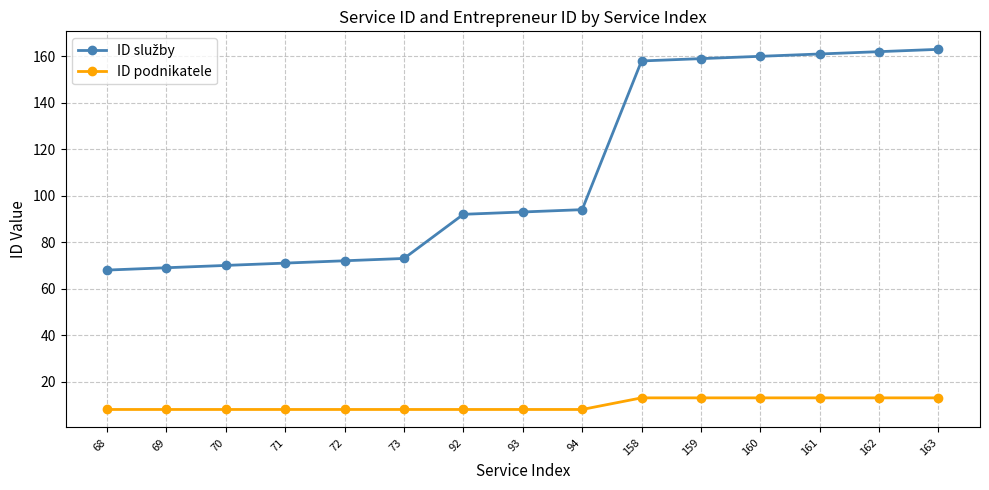

How many lines are shown in the chart?

2